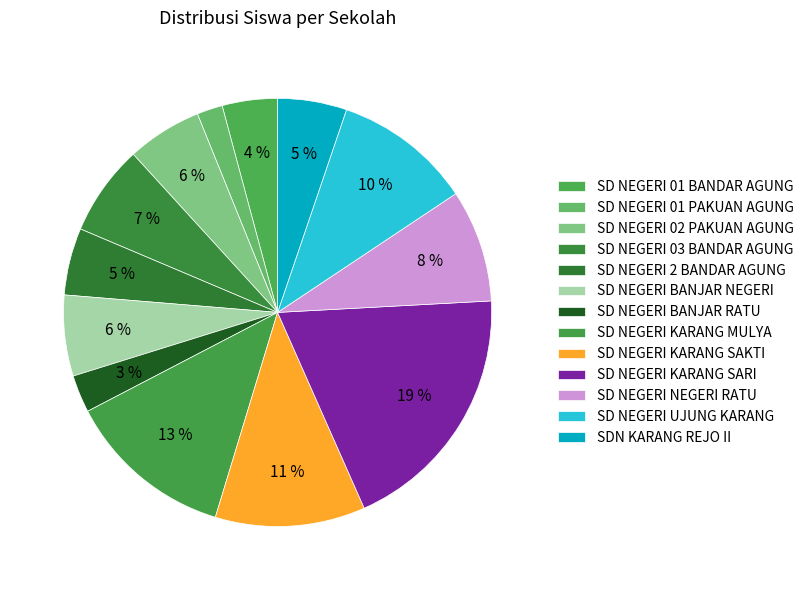

What percentage do SD NEGERI KARANG MULYA and SDN KARANG REJO II together represent?

17.9%